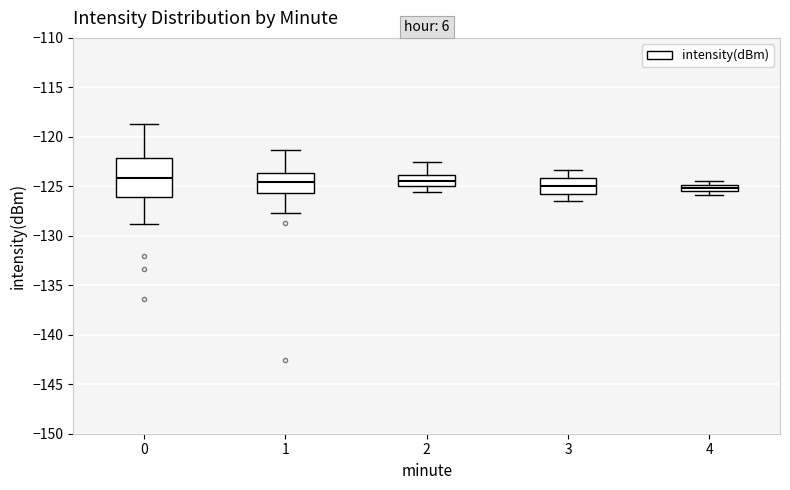

Comparing the boxes themselves (not the whiskers), which one is the tallest?

0